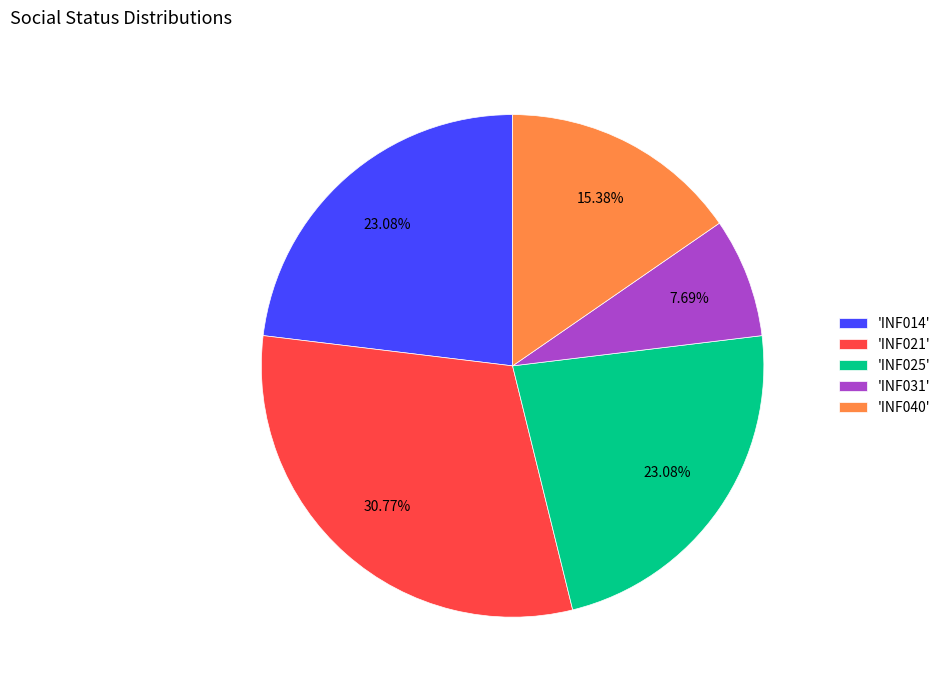

Combined, do 'INF040' and 'INF021' account for over 50%?

No